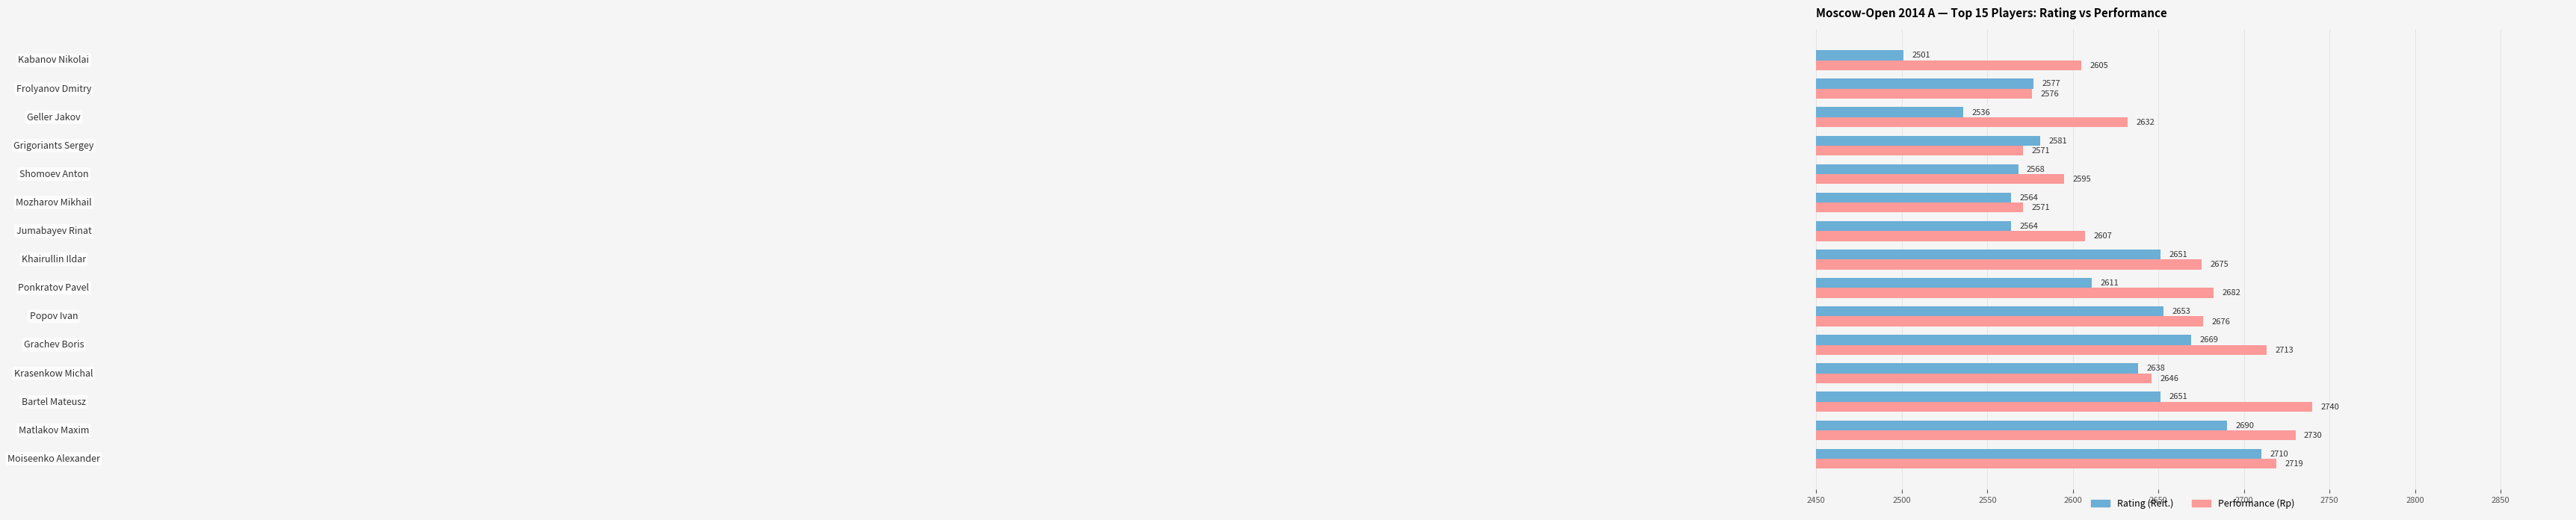

What is the greatest value displayed?

2740